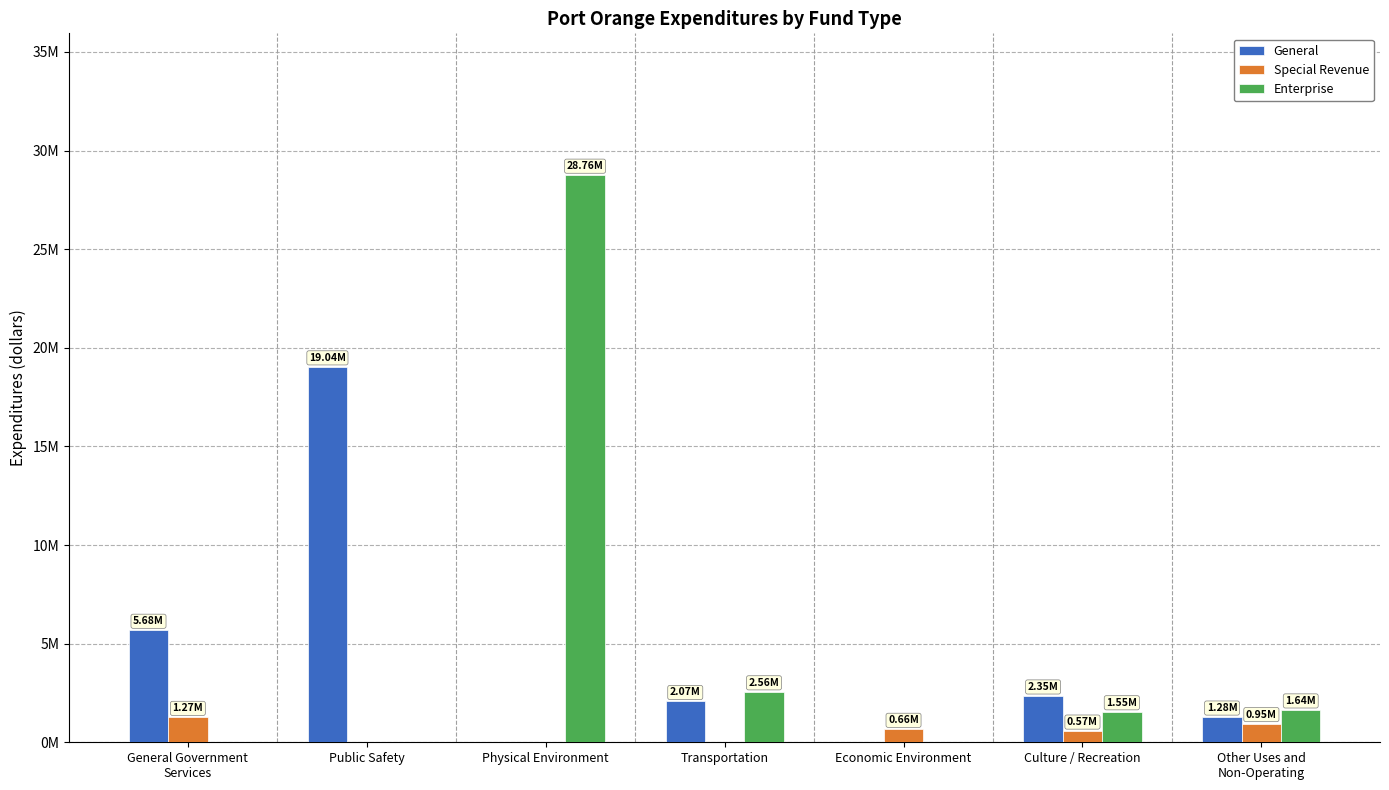

What are all the series names shown in the legend?

General, Special Revenue, Enterprise